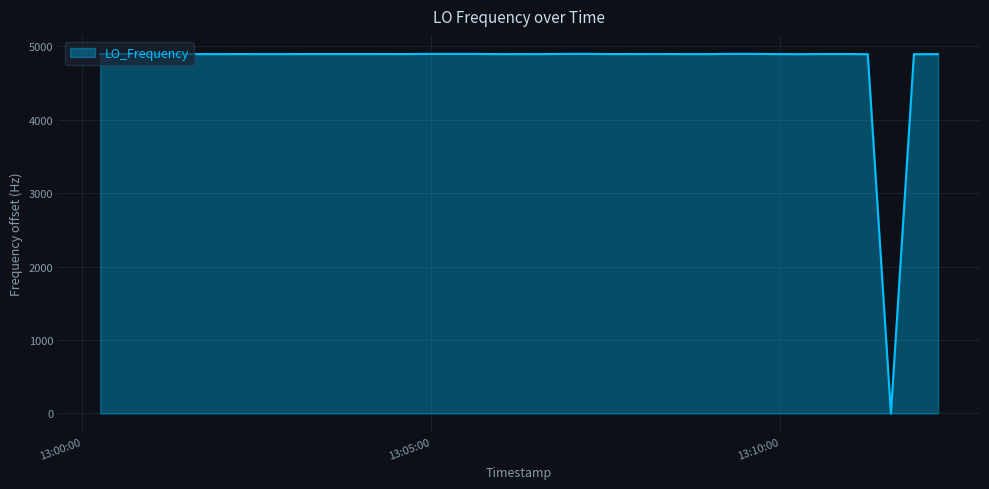

What is the maximum value shown in the chart?

4894.4